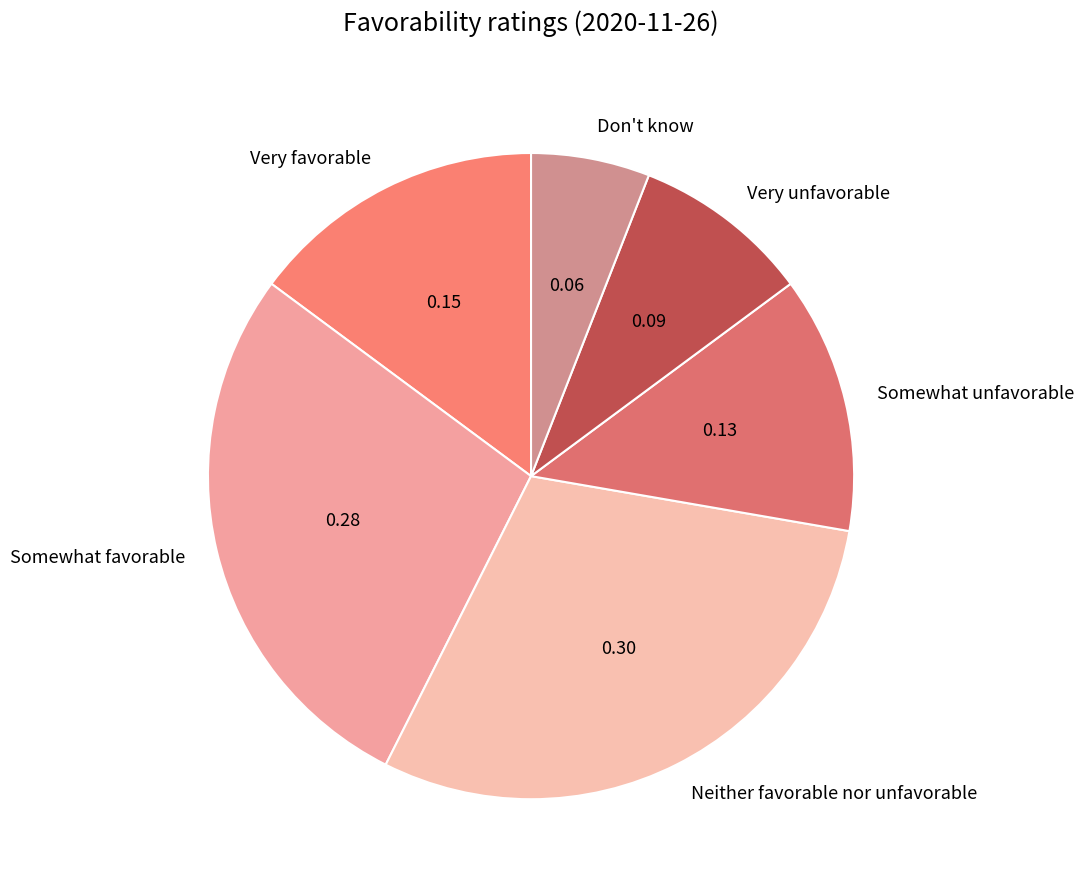

What is the smallest slice in the pie chart?

Don't know